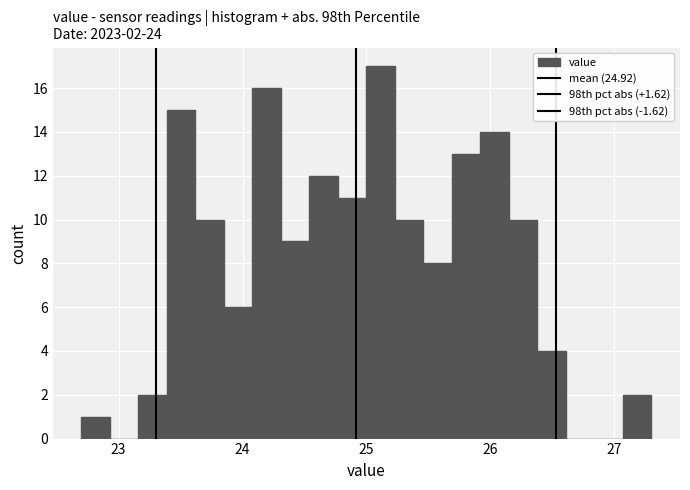

Read against the x-axis, roughly where is the centre of the tallest bar?

25.1